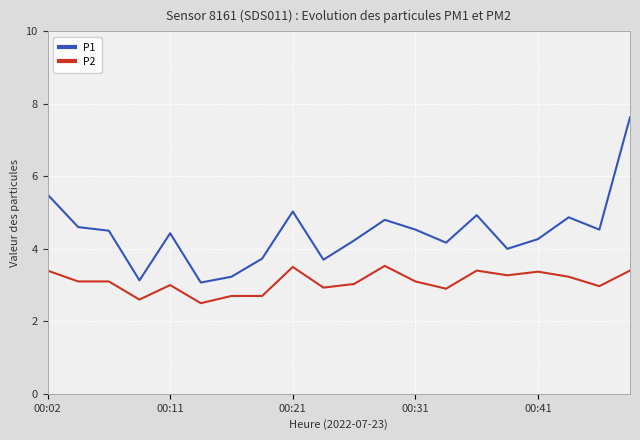

What are all the series names shown in the legend?

P1, P2